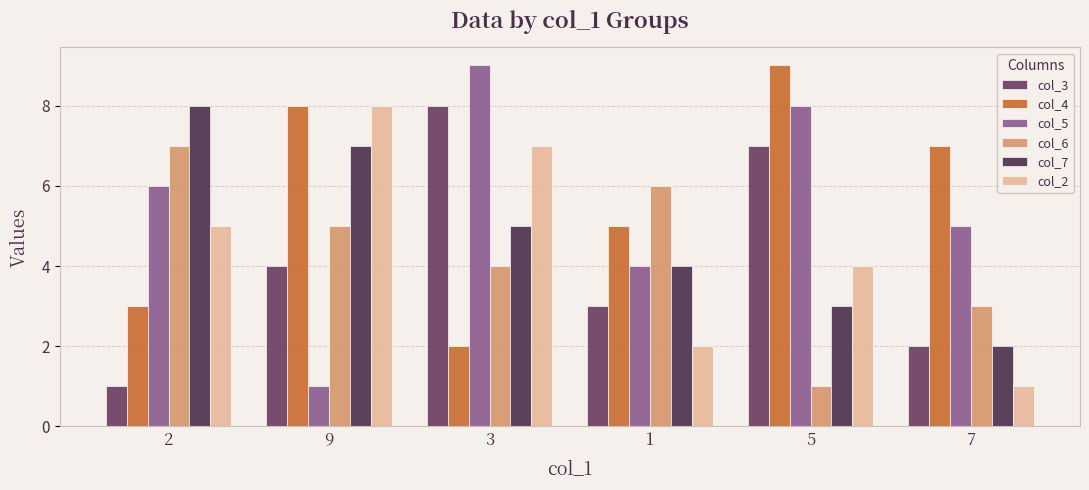

What is the label of the 3rd bar from the left?

3